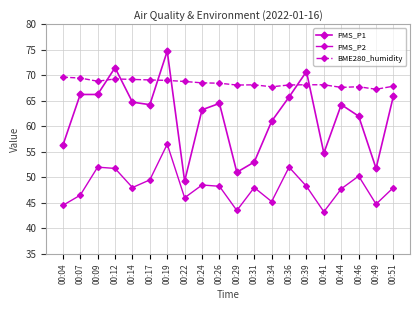

What is the value of the BME280_humidity point at the 16th from the left?

68.2